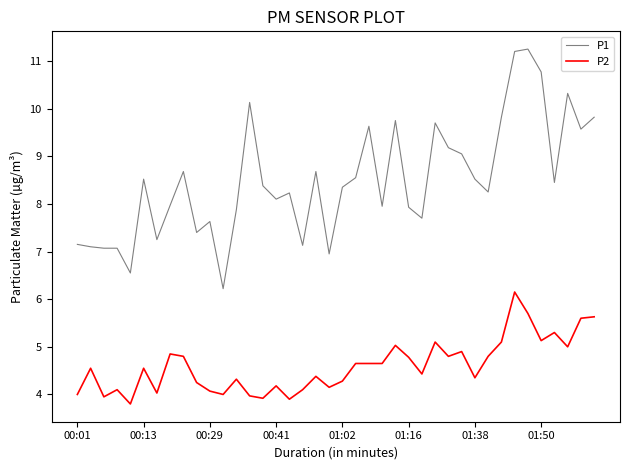

How many distinct data groups are displayed?

2